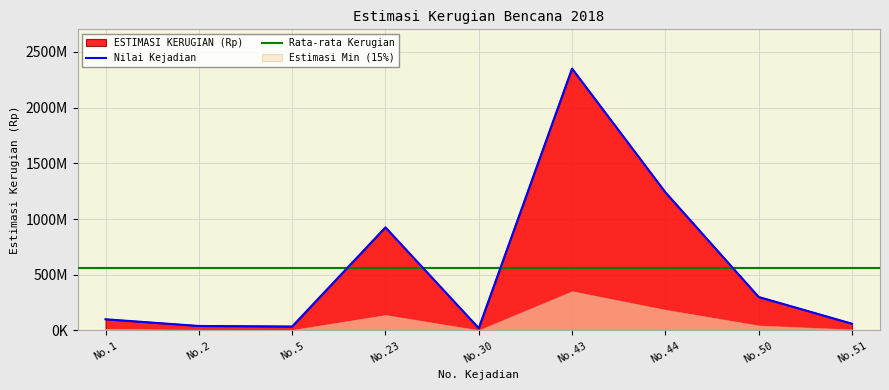

How many points are higher than both their immediate neighbors (excluding endpoints)?

2